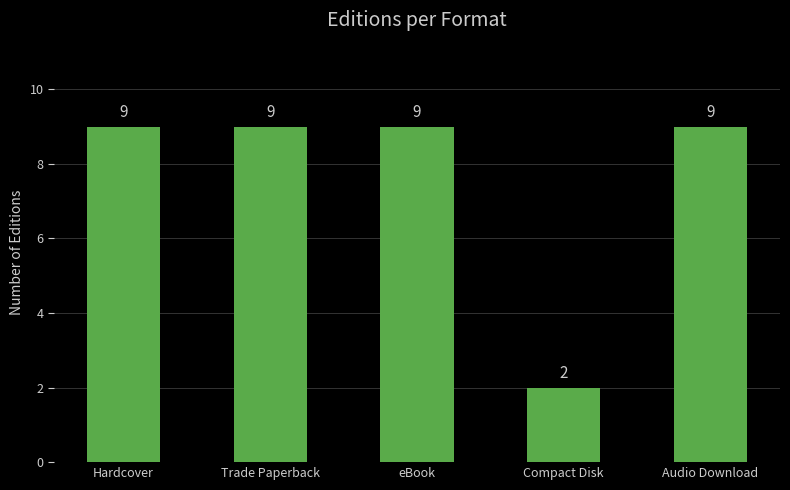

Which has a higher value, eBook or Compact Disk?

eBook